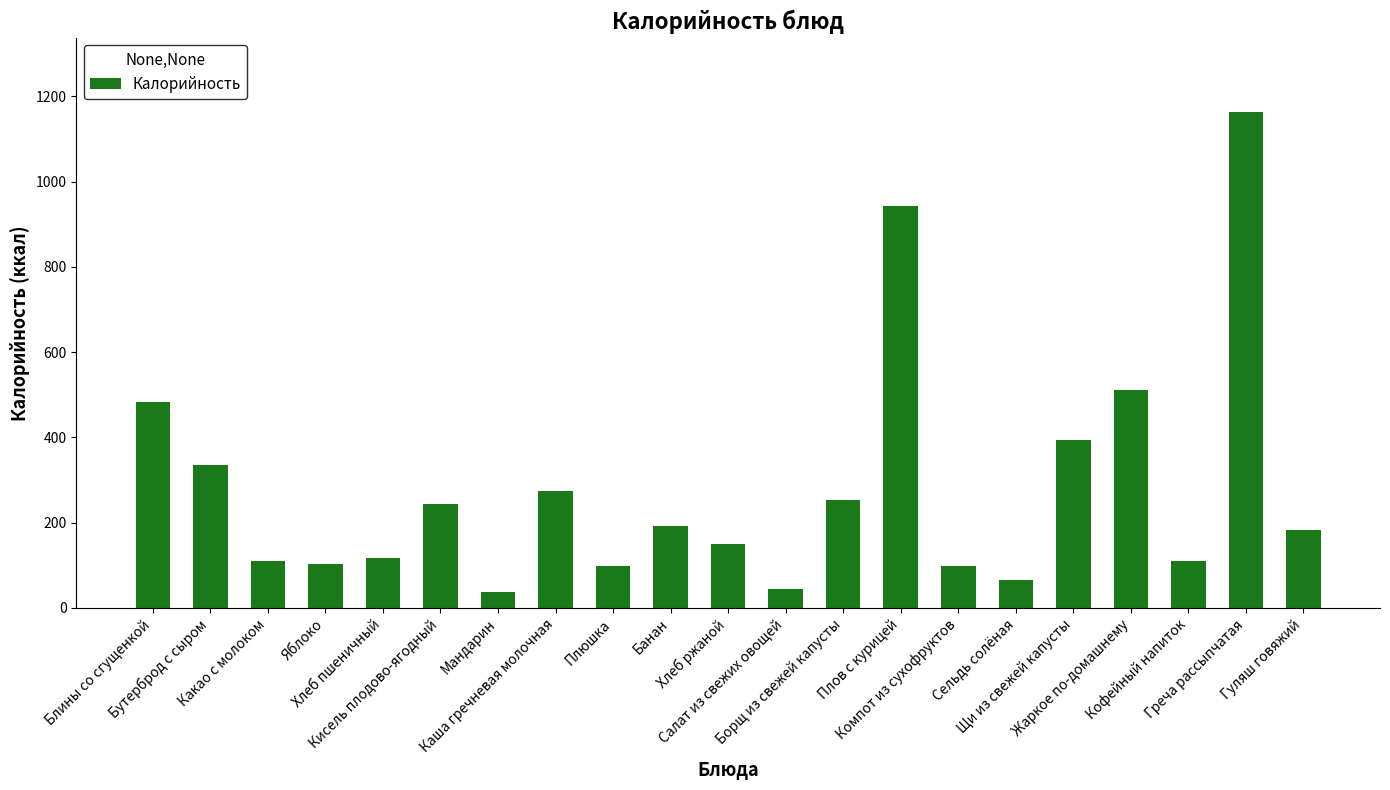

Where does the data first go above 182?

Блины со сгущенкой